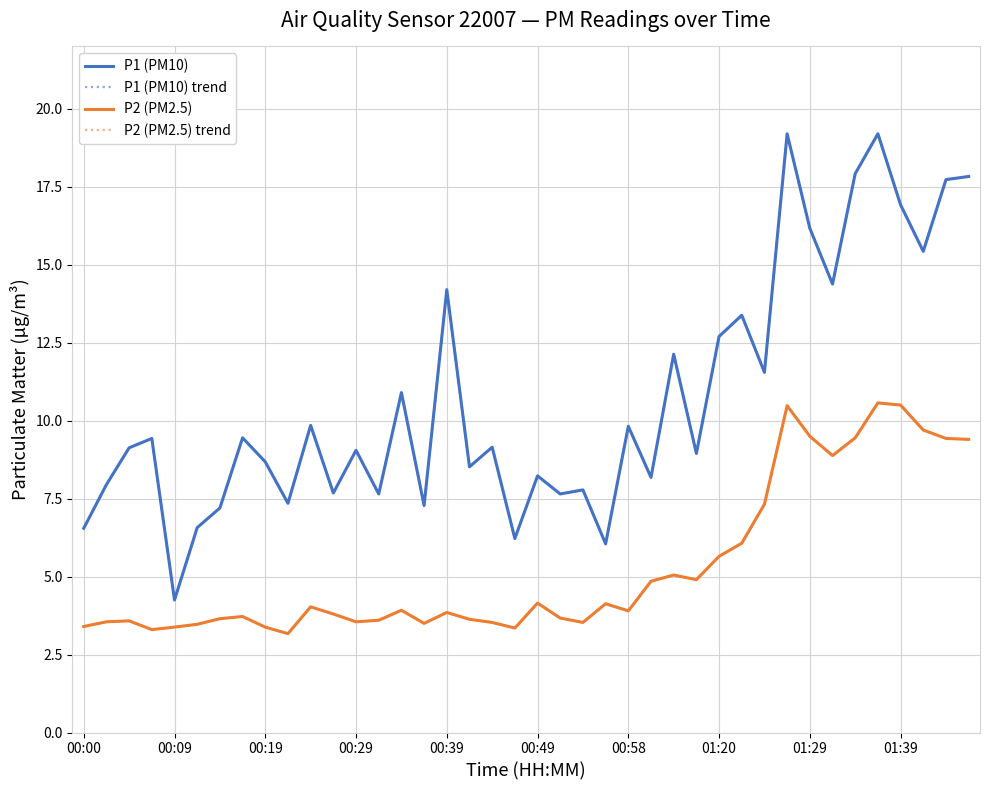

At which label is P1 (PM10) trend closest to 11?

14